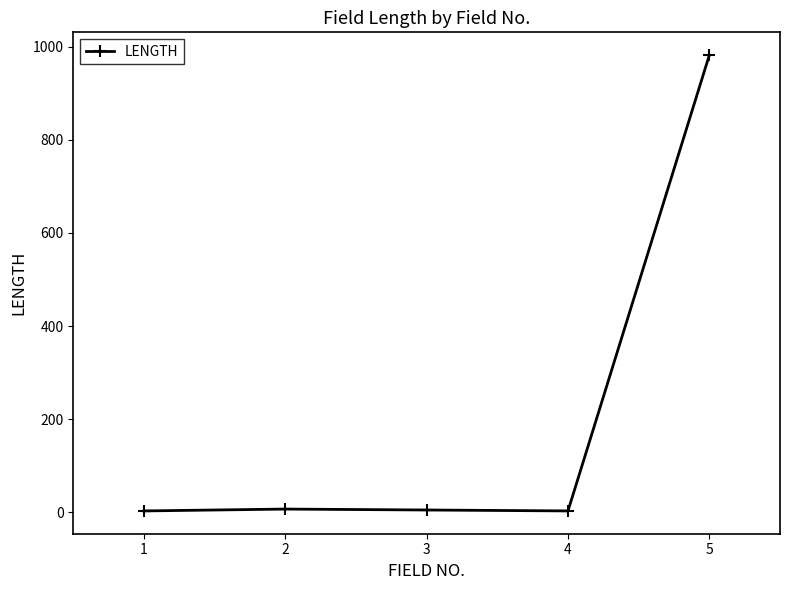

What is the greatest value displayed?

982